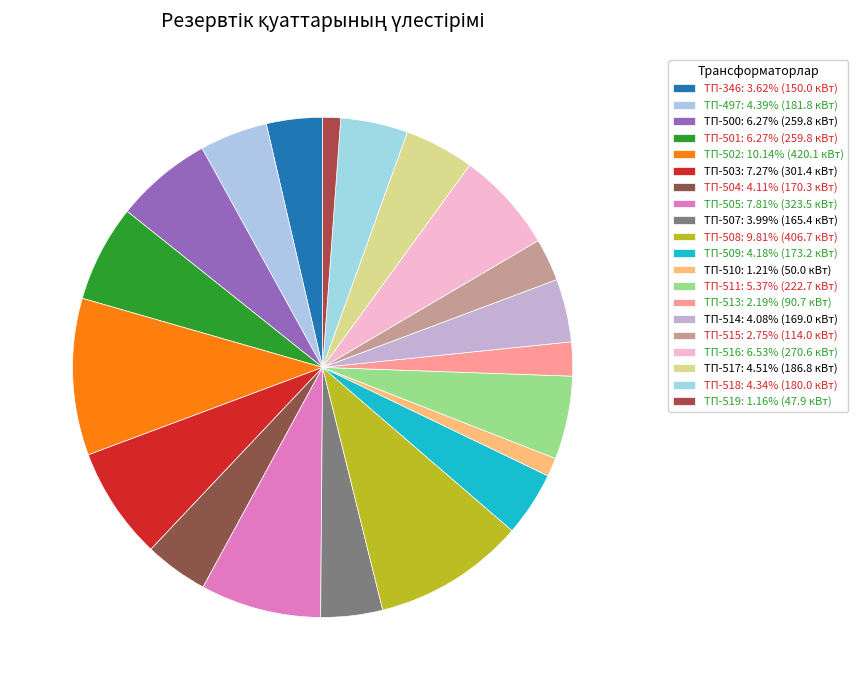

How many slices are in this pie chart?

20